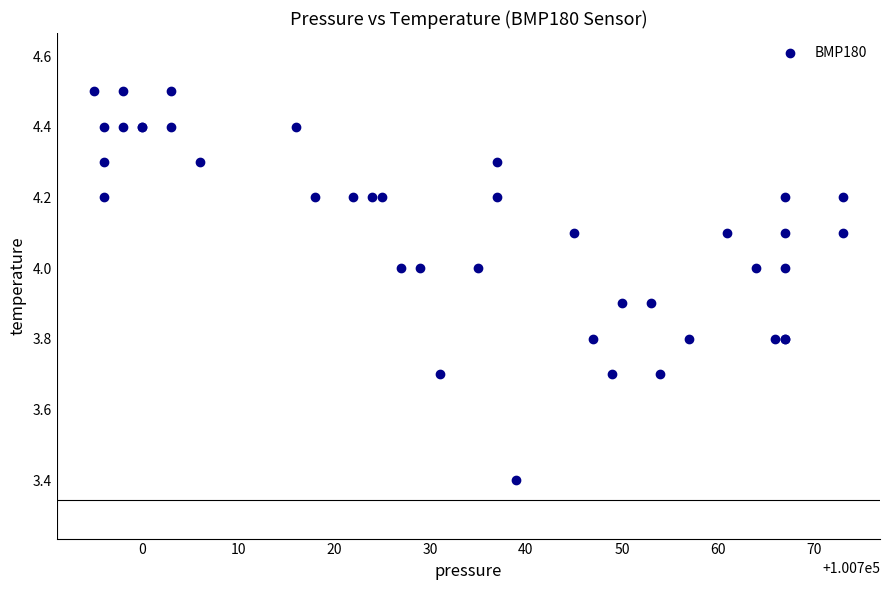

What Y value in the scatter plot is closest to 3?

3.4